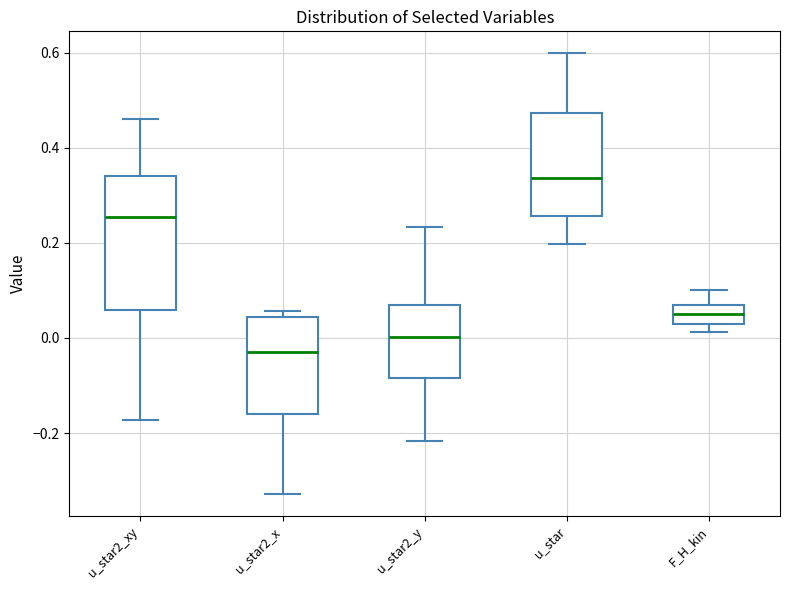

Where is the lower edge of the box for u_star2_y on the y-axis? The values are not printed on the chart, so give them approximately, as read against the axis.

-0.08